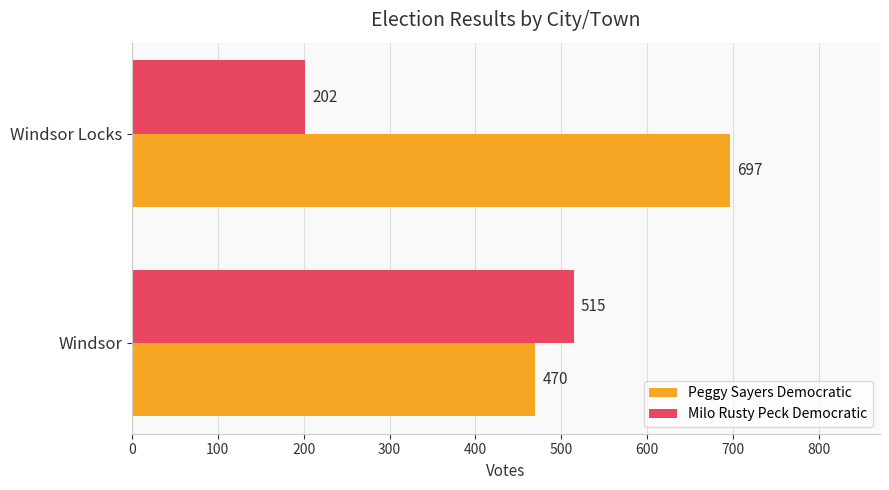

Is the value of Milo Rusty Peck Democratic at Windsor greater than the value of Peggy Sayers Democratic at Windsor Locks?

No